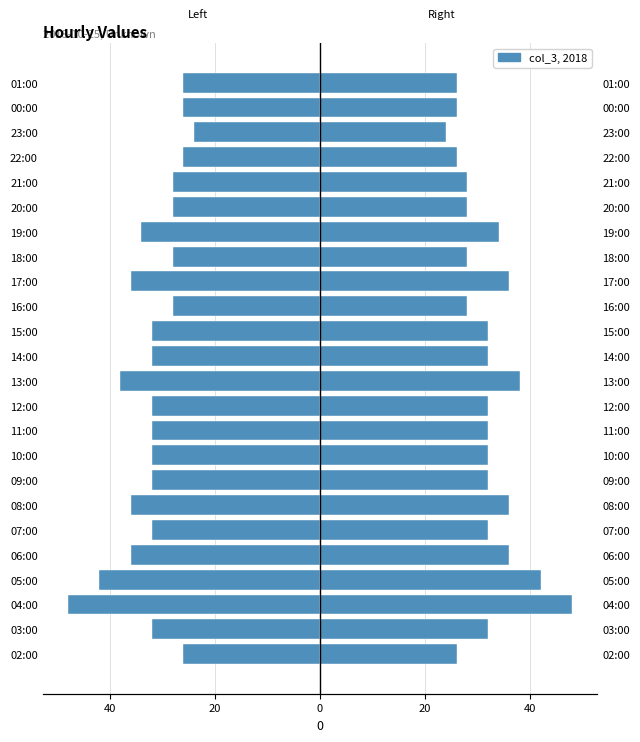

How many series are shown in this chart?

2